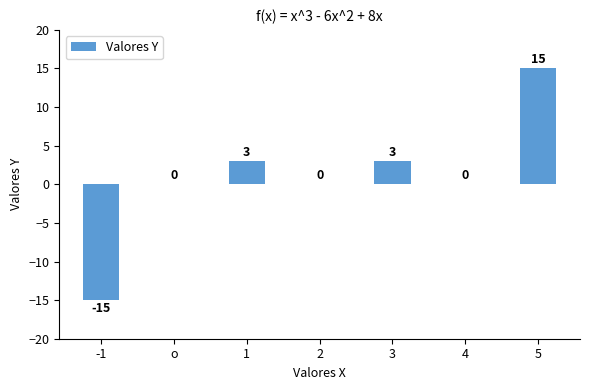

Reading right to left, list all the values displayed in this chart.

5=15	4=0	3=3	2=0	1=3	o=0	-1=-15